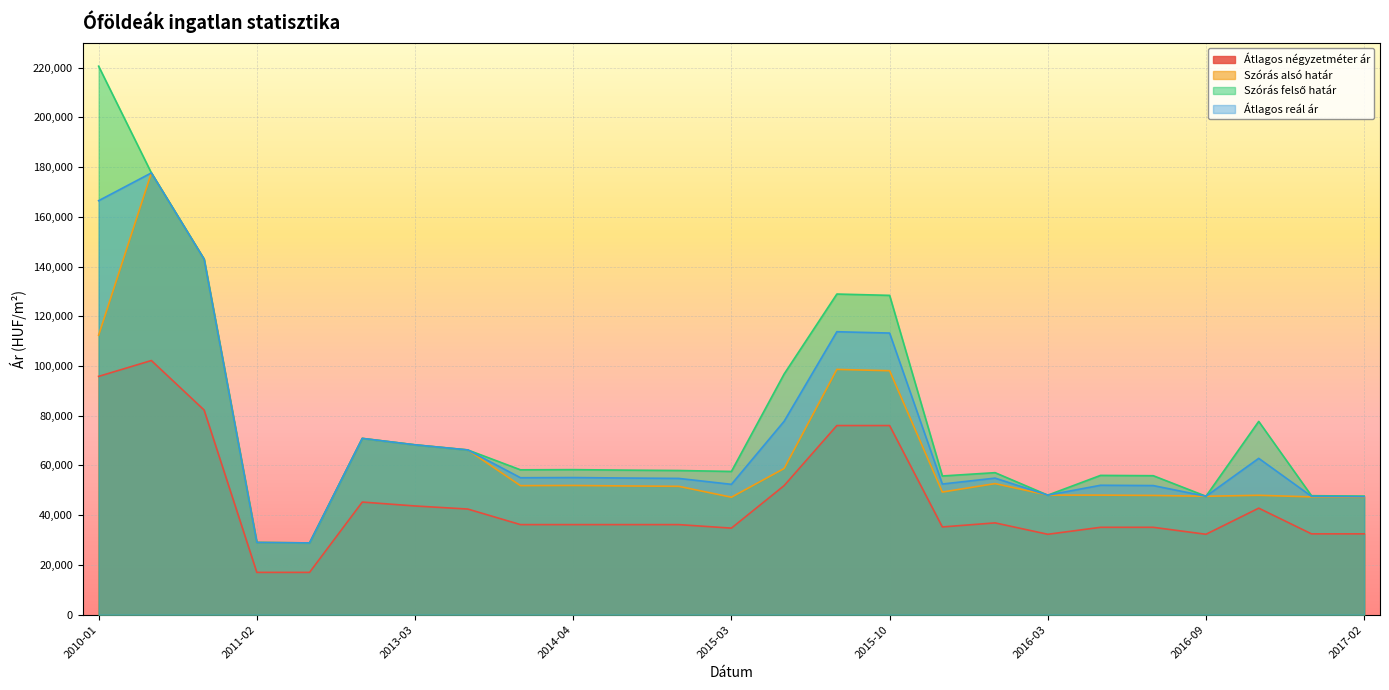

Which series has the largest range (max minus min)?

Szórás felső határ